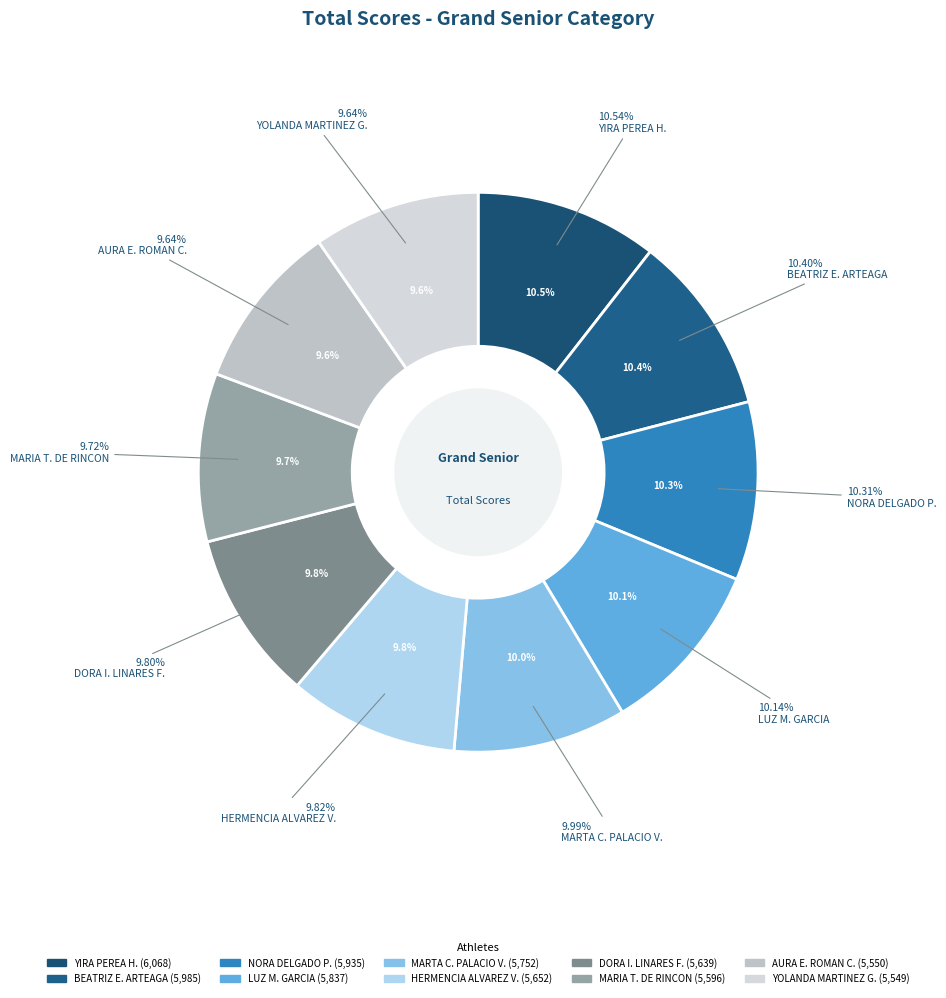

To the nearest percent, what is the difference between the largest and smallest slice percentages?

1%